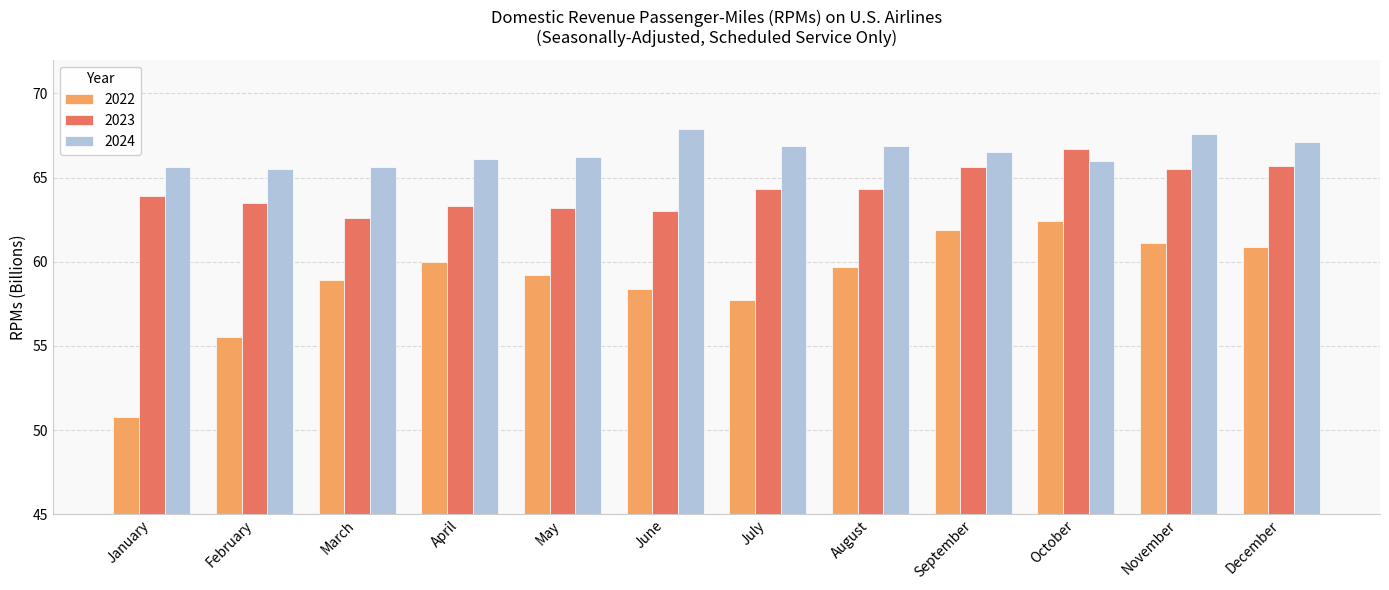

Is it true that 2022 equals 59.7 at August?

True